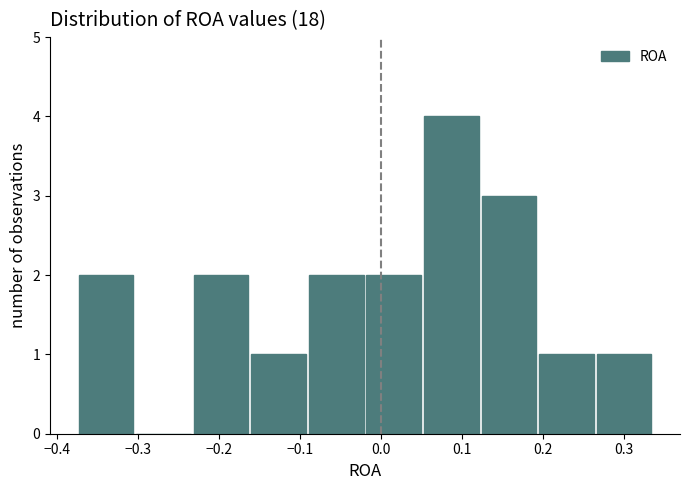

Reading left to right, list every bar in this chart as the range it spans on the x-axis followed by its height. Neither the bar edges nor the heights are printed on the chart, so give them approximately, as read against the axes.

-0.37 to -0.30: 2
-0.30 to -0.23: 0
-0.23 to -0.16: 2
-0.16 to -0.09: 1
-0.09 to -0.02: 2
-0.02 to 0.05: 2
0.05 to 0.12: 4
0.12 to 0.19: 3
0.19 to 0.26: 1
0.26 to 0.34: 1